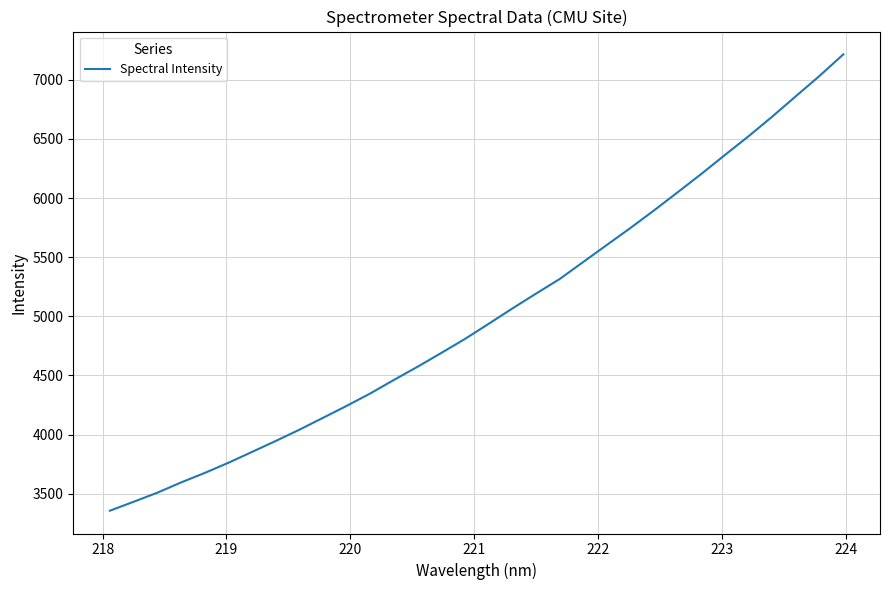

What is the smallest value displayed?

3356.5